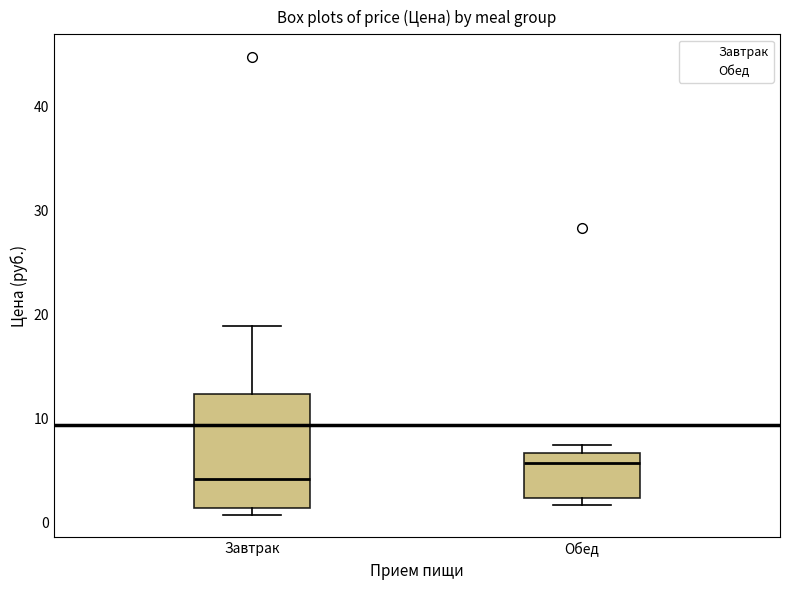

Reading left to right, transcribe this box plot: for each box, give where its median line is, the range the box spans, and where its two whiskers end, as read against the y-axis. The values are not printed on the chart, so give them approximately, as read against the axis.

Завтрак: median 4, box 1 to 12, whiskers 1 (just below the box's lower edge) to 19
Обед: median 6, box 2 to 7, whiskers 2 (just below the box's lower edge) to 7 (just above the box's upper edge)